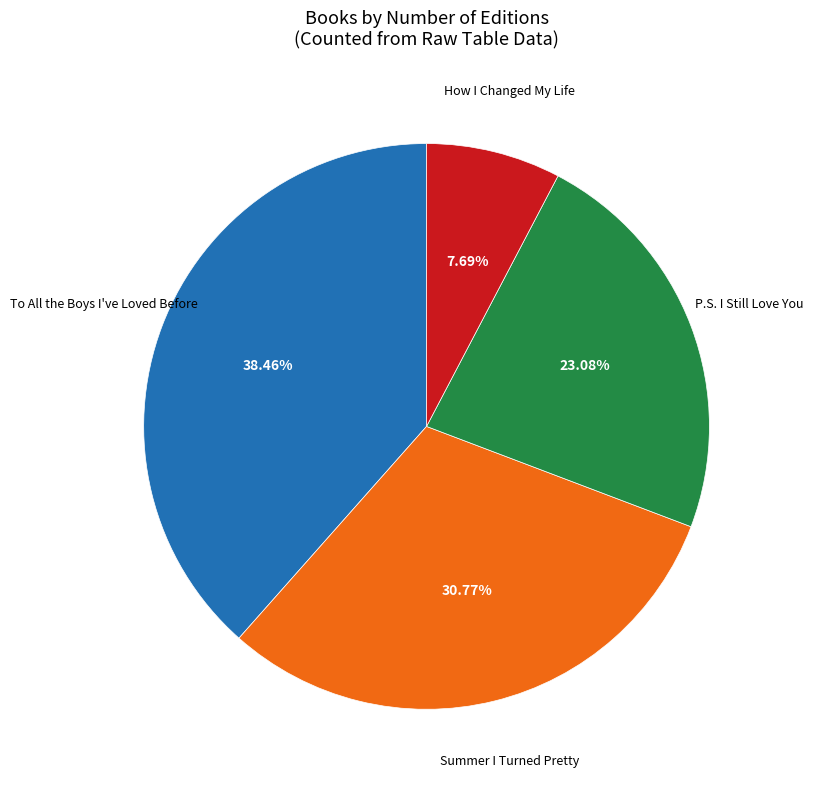

Between To All the Boys I've Loved Before and Summer I Turned Pretty, which is larger?

To All the Boys I've Loved Before